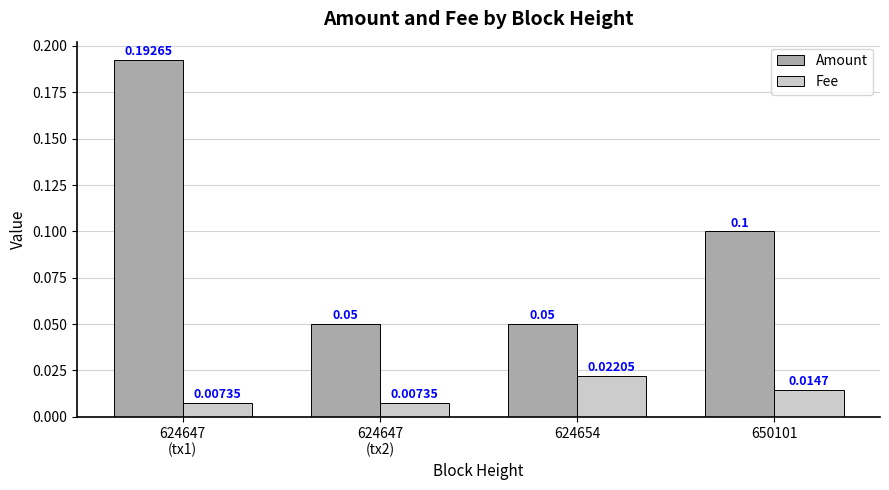

Which series has the largest range (max minus min)?

Amount